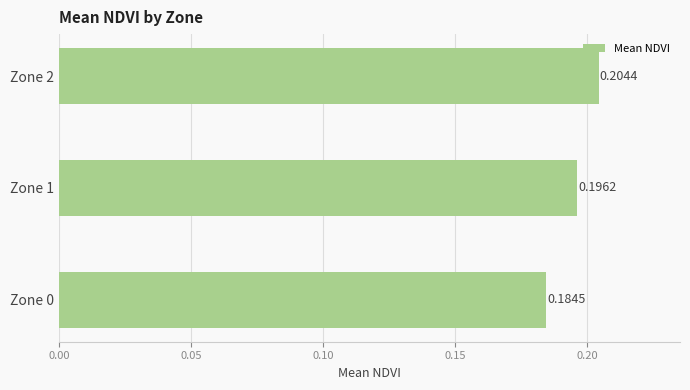

Which has a higher value, Zone 0 or Zone 2?

Zone 2